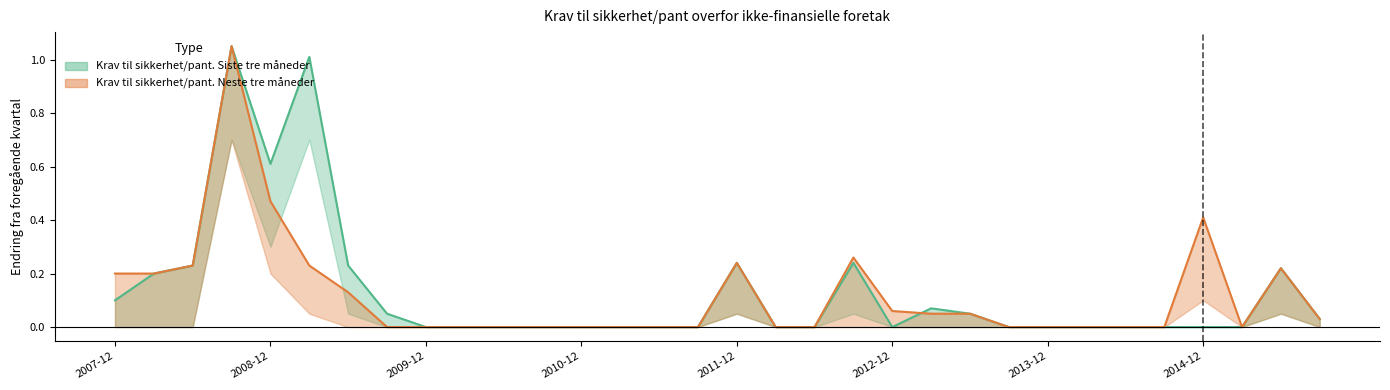

Which series changed the most between 2009-09 and 2014-06?

Krav til sikkerhet/pant. Siste tre måneder